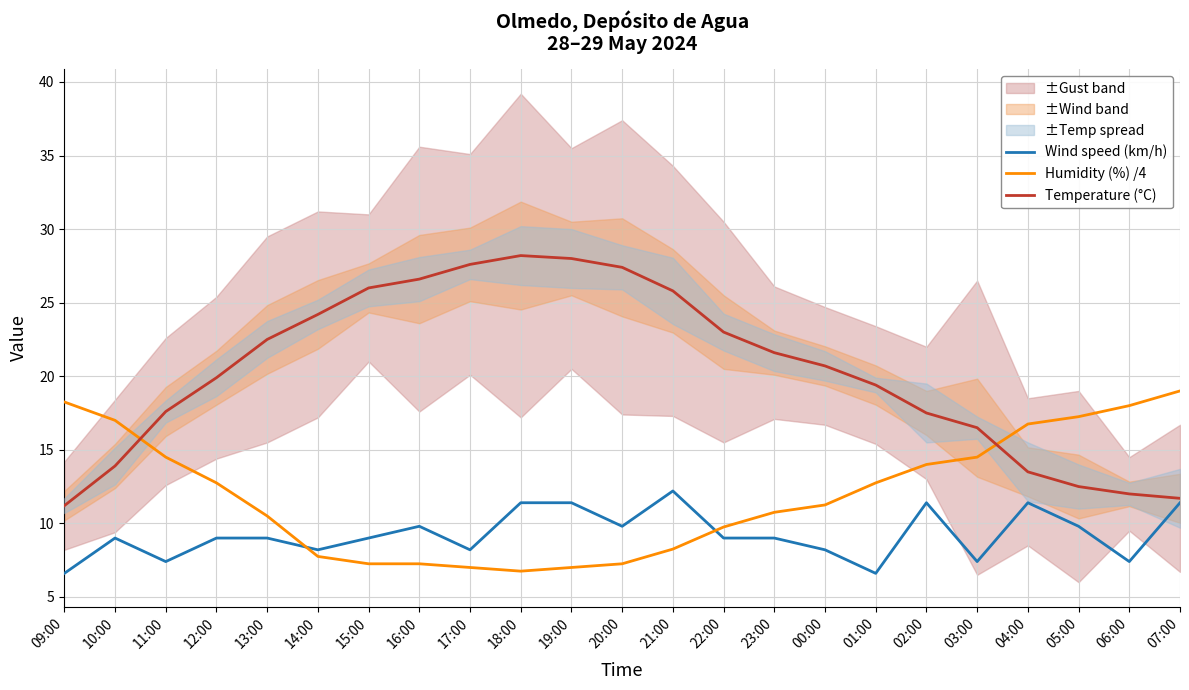

Which series has the largest total across all categories?

Temperature (°C)